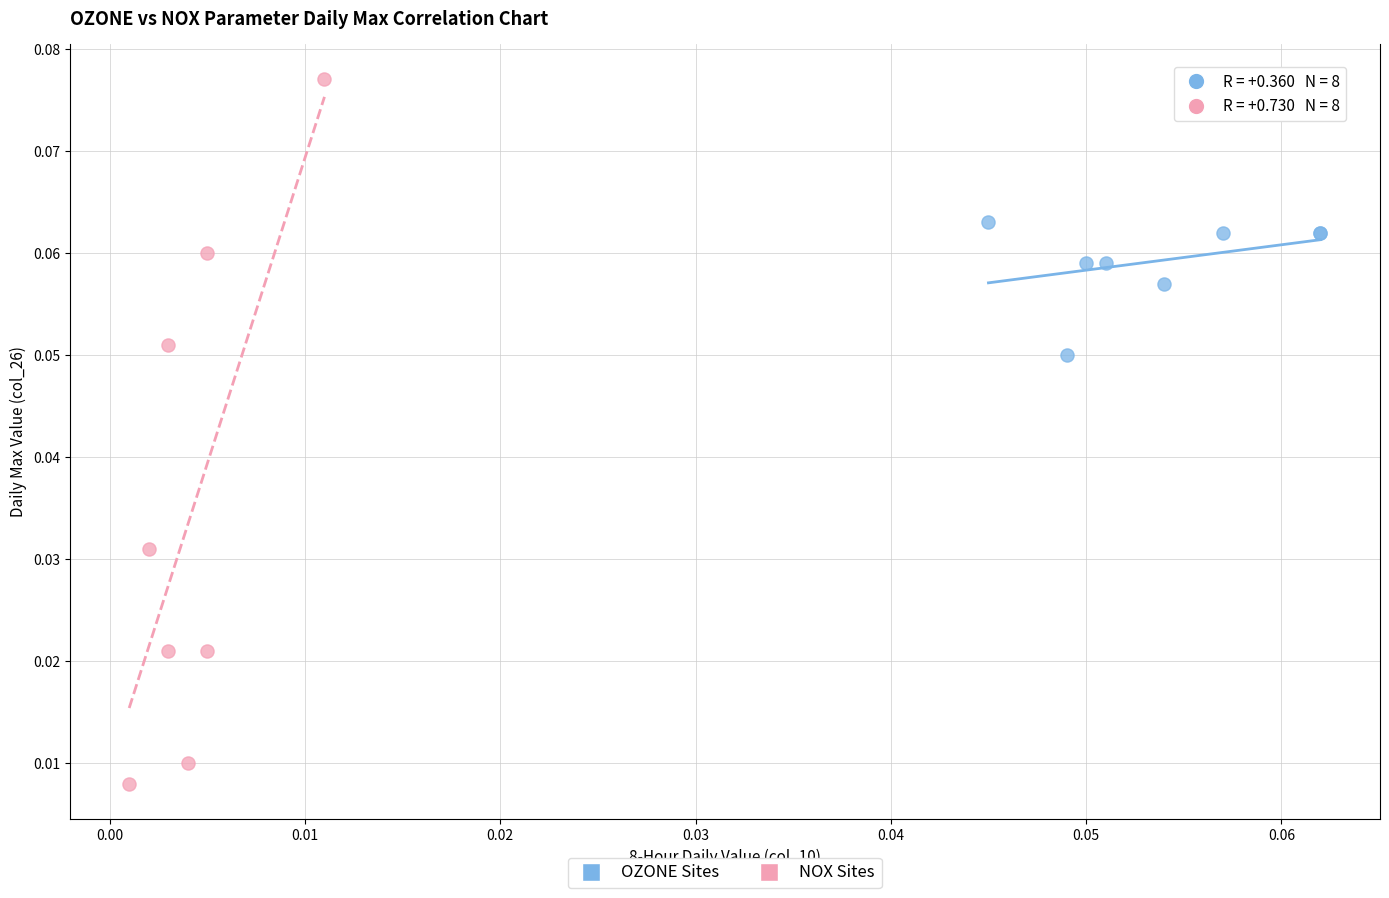

Which series contains the lowest Y value?

NOX Sites